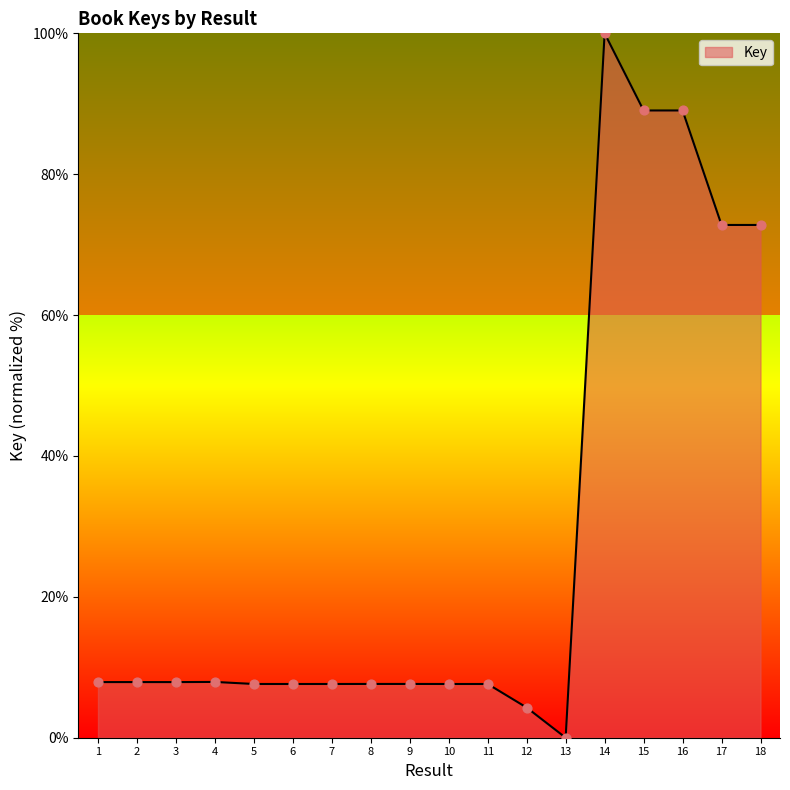

Approximately how many times larger is the value at 17 compared to 11?

9.5